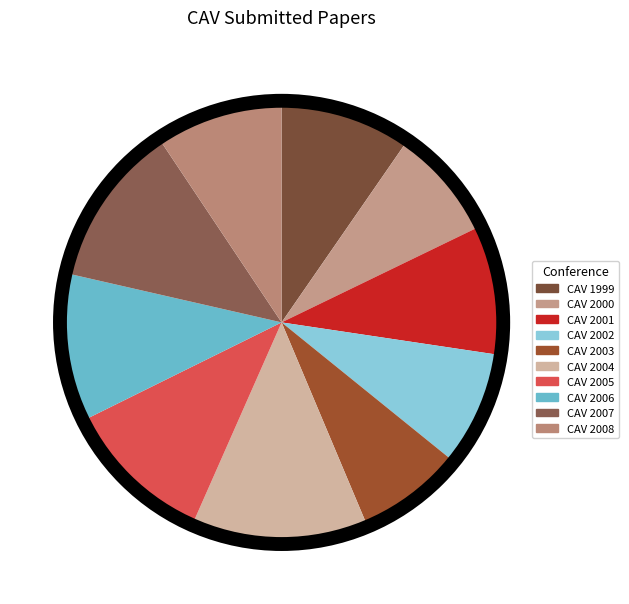

Is it true that CAV 2002 is 8% of the pie?

True